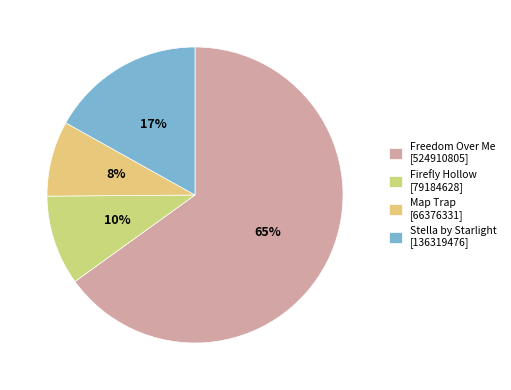

What percentage is the Freedom Over Me slice, to the nearest percent?

65%